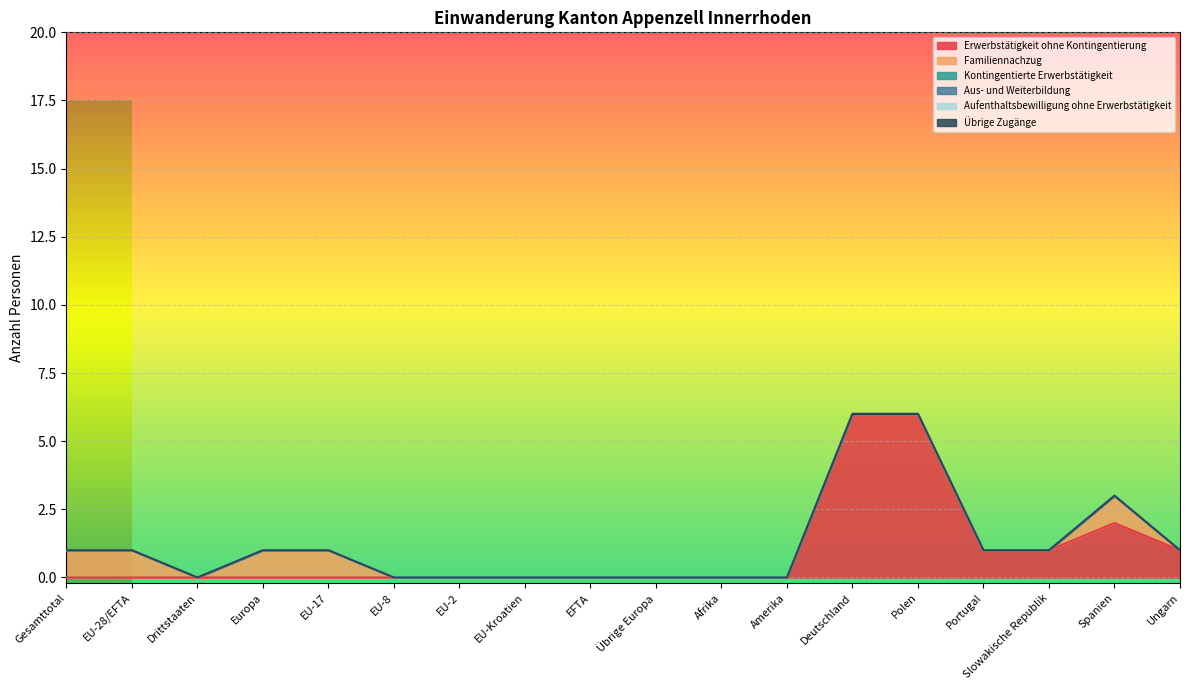

True or false: Aufenthaltsbewilligung ohne Erwerbstätigkeit and Aus- und Weiterbildung intersect in this chart.

False